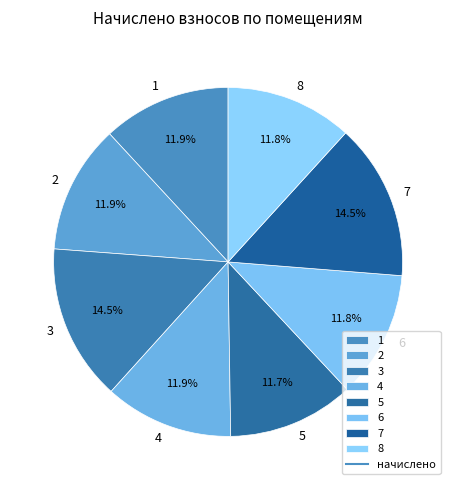

What percentage is the 1 slice, to the nearest percent?

12%